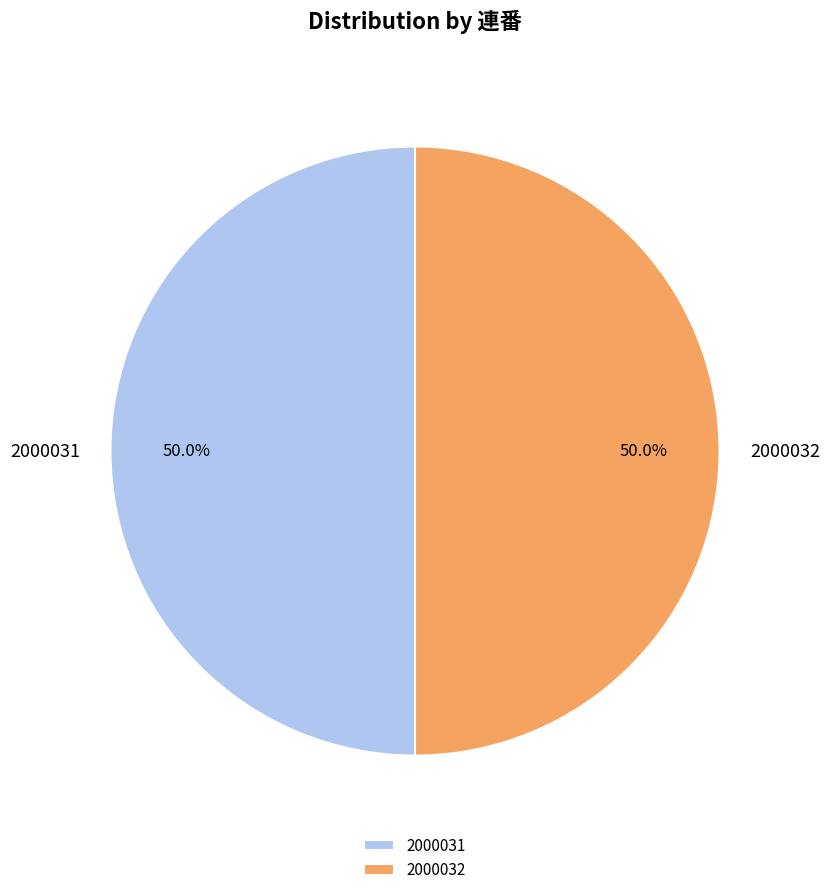

How many segments does this pie chart have?

2